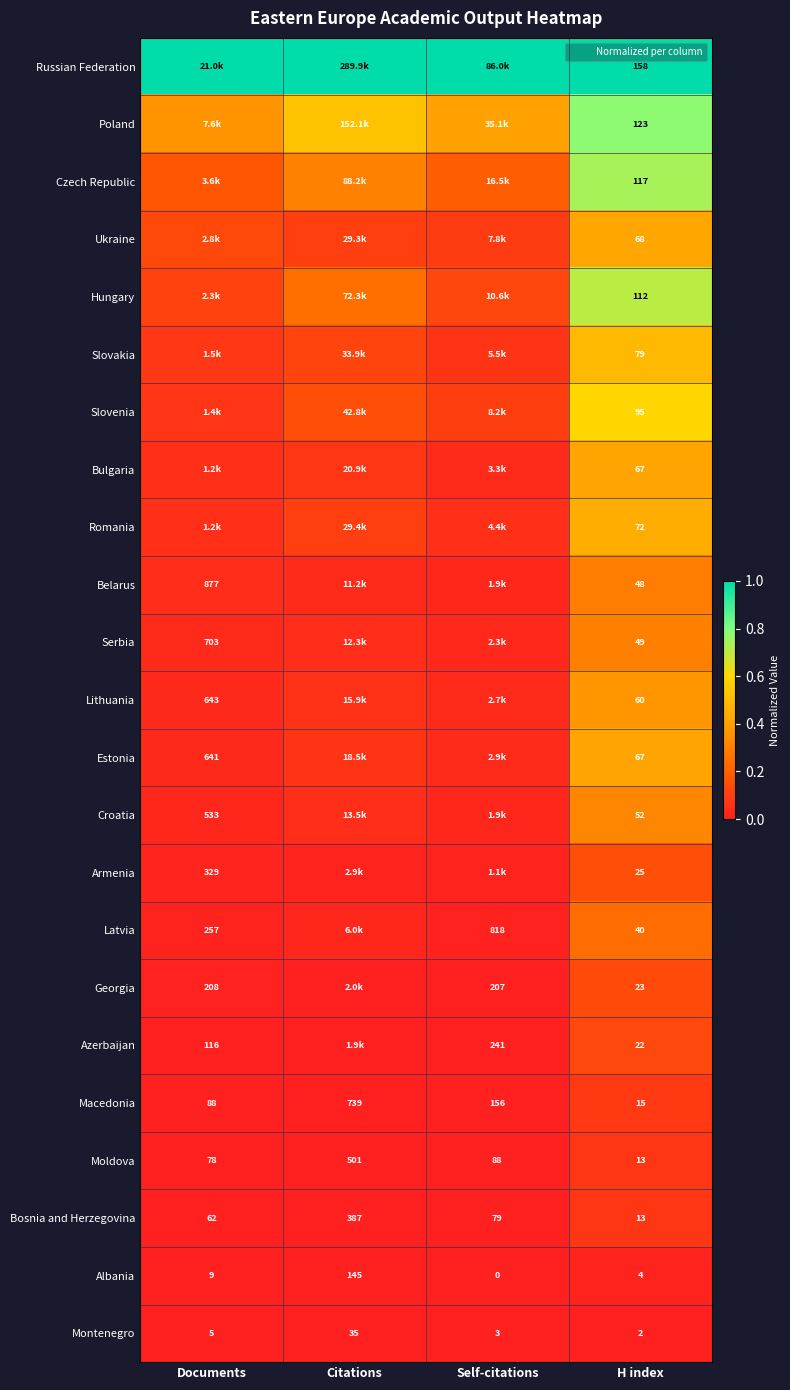

At how many categories does at least one series exceed 0?

4